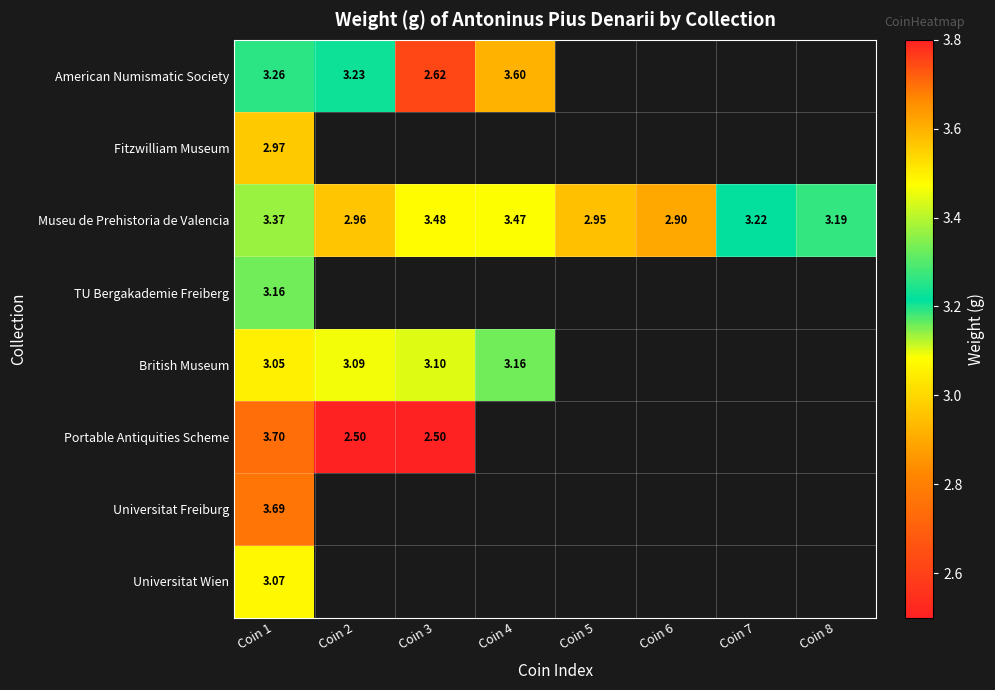

What is the lowest value of the Fitzwilliam Museum series?

3.0